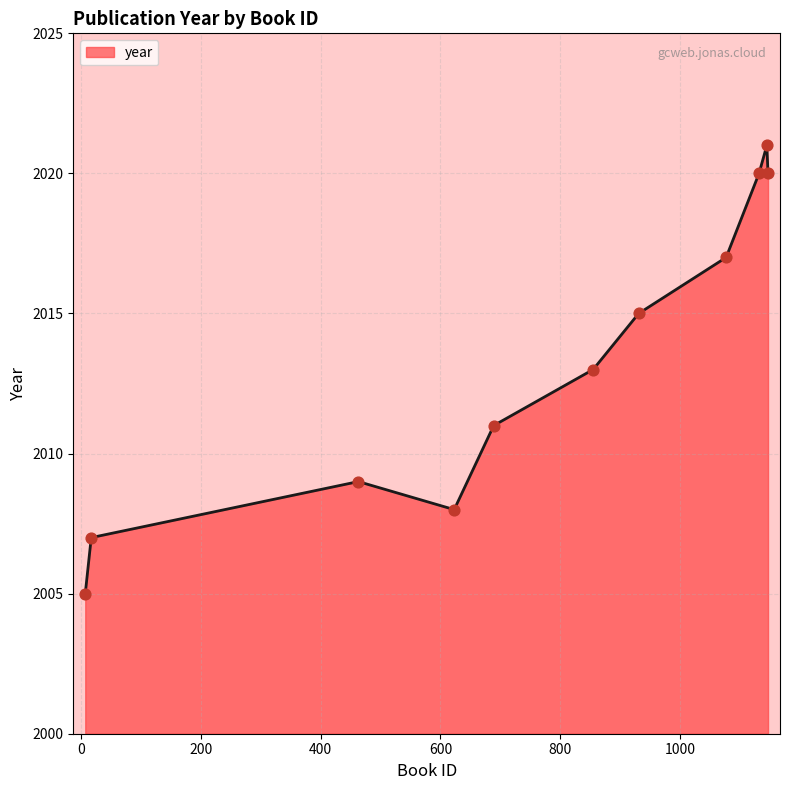

What is the minimum value shown in the chart?

2005